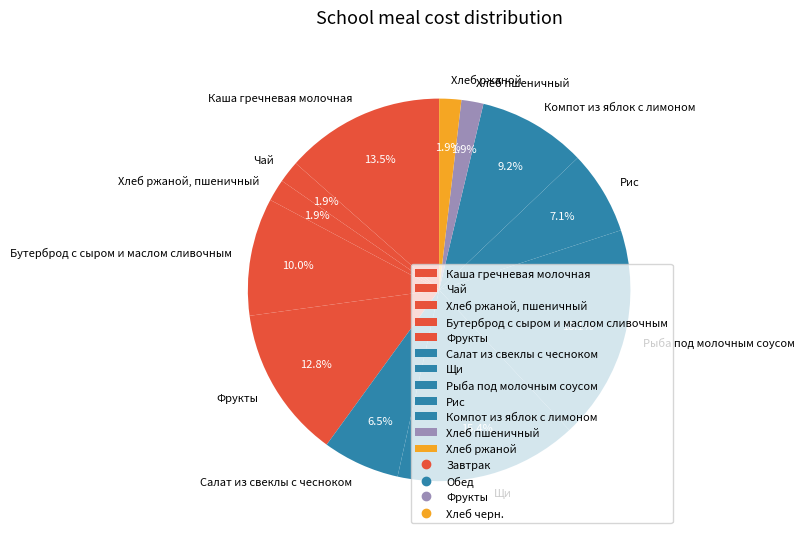

To the nearest percent, what is the difference between the largest and smallest slice percentages?

16%